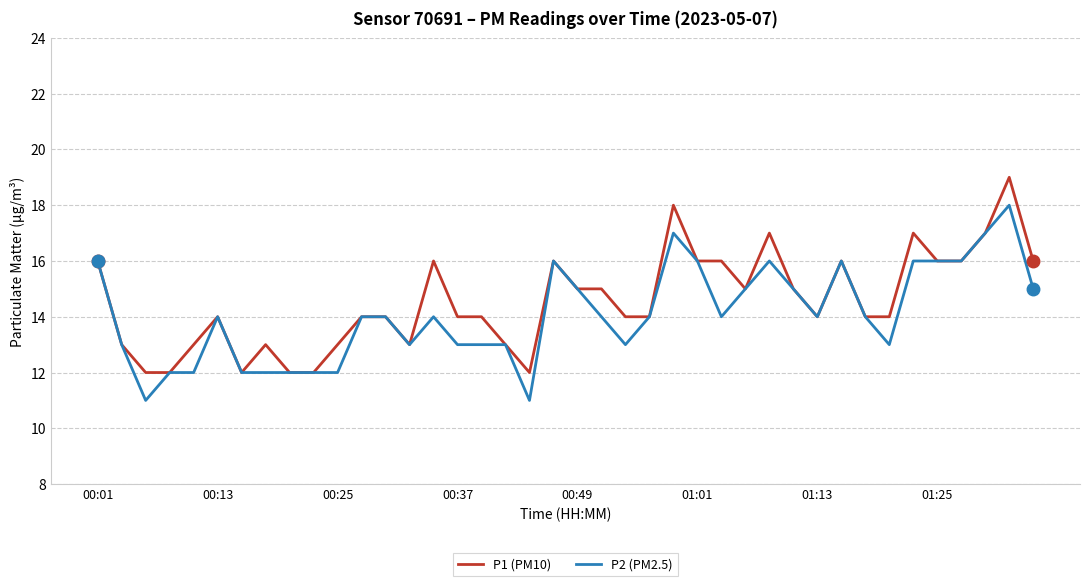

List the series in order of their peak value, highest first.

P1 (PM10), P2 (PM2.5)